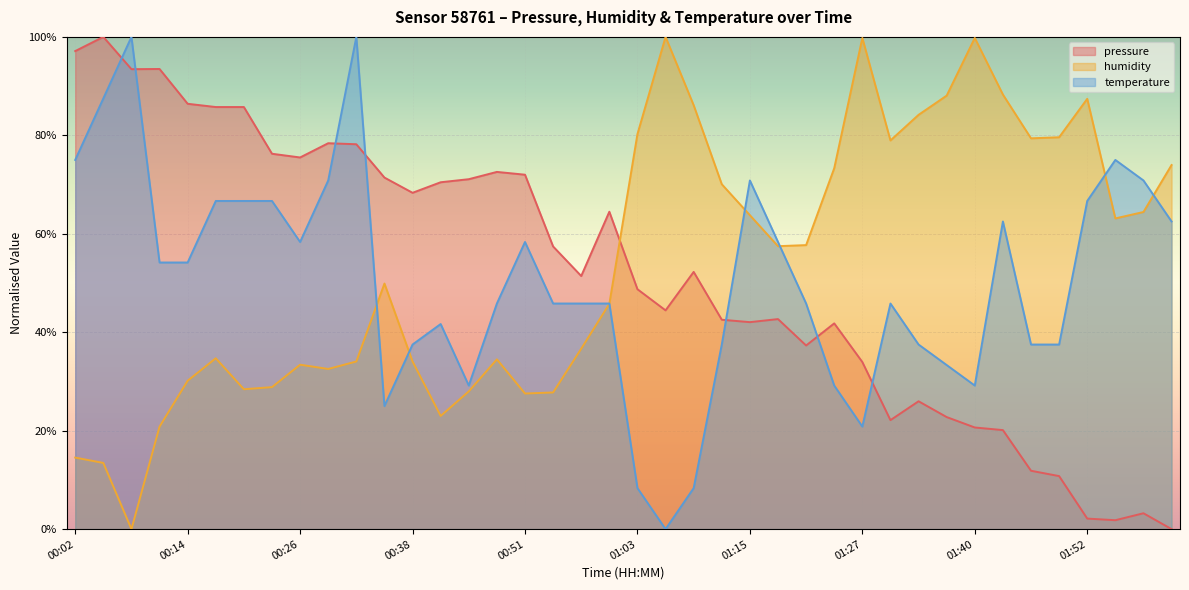

What is the label of the 31st point from the right?

00:29